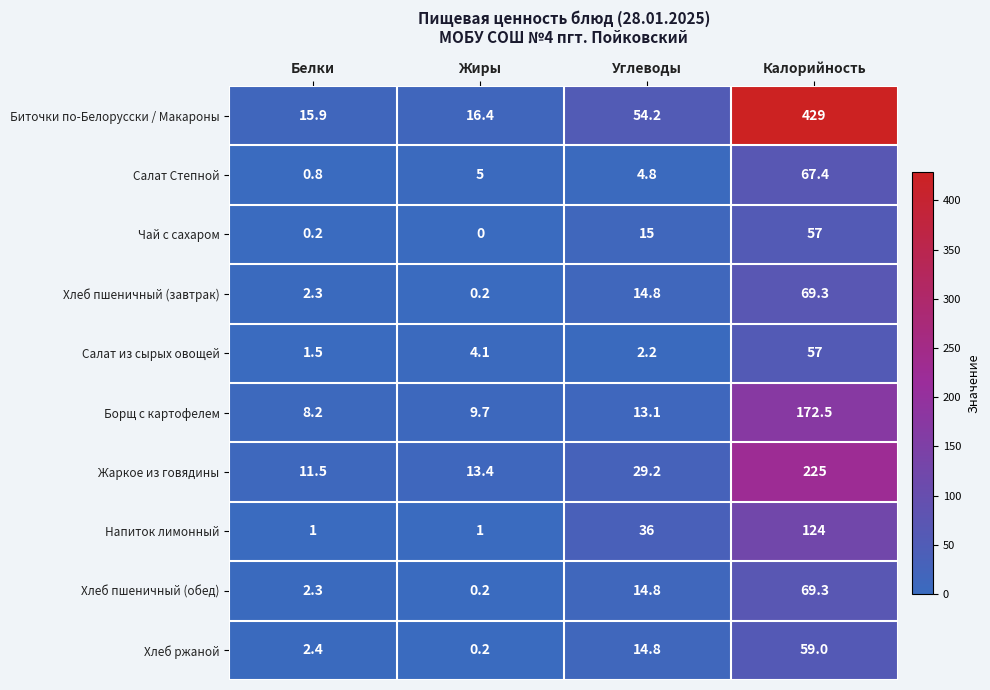

How many categories are shown in the chart?

4